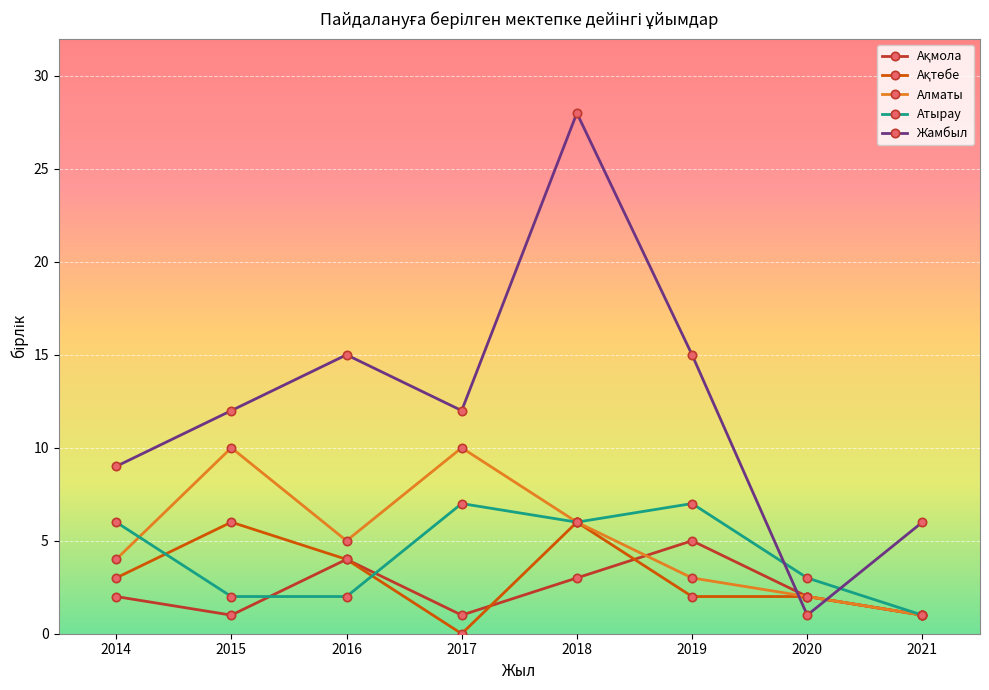

What is the approximate value of Атырау at 2017?

7